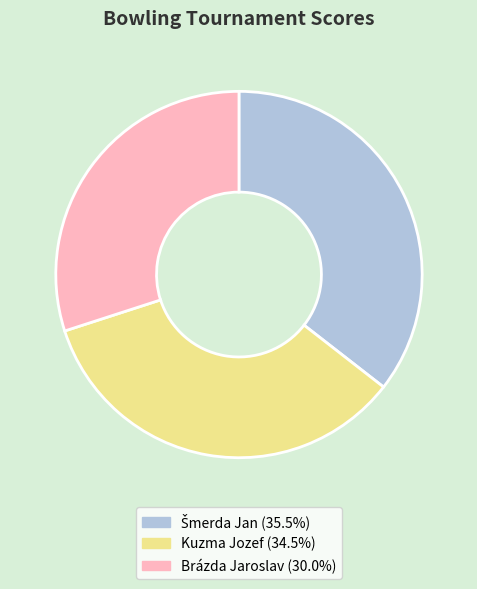

Is there any slice that represents more than half of the pie?

No